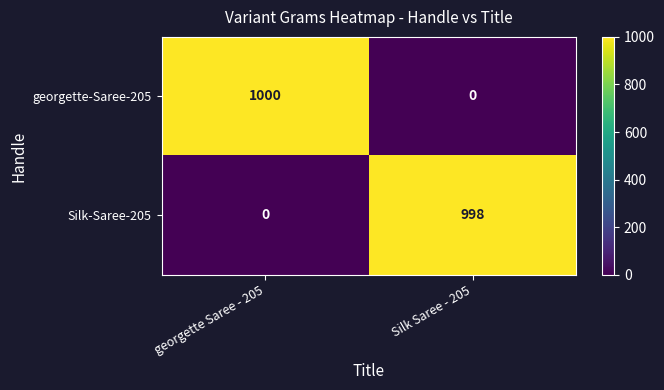

Count the number of data series in this chart.

2